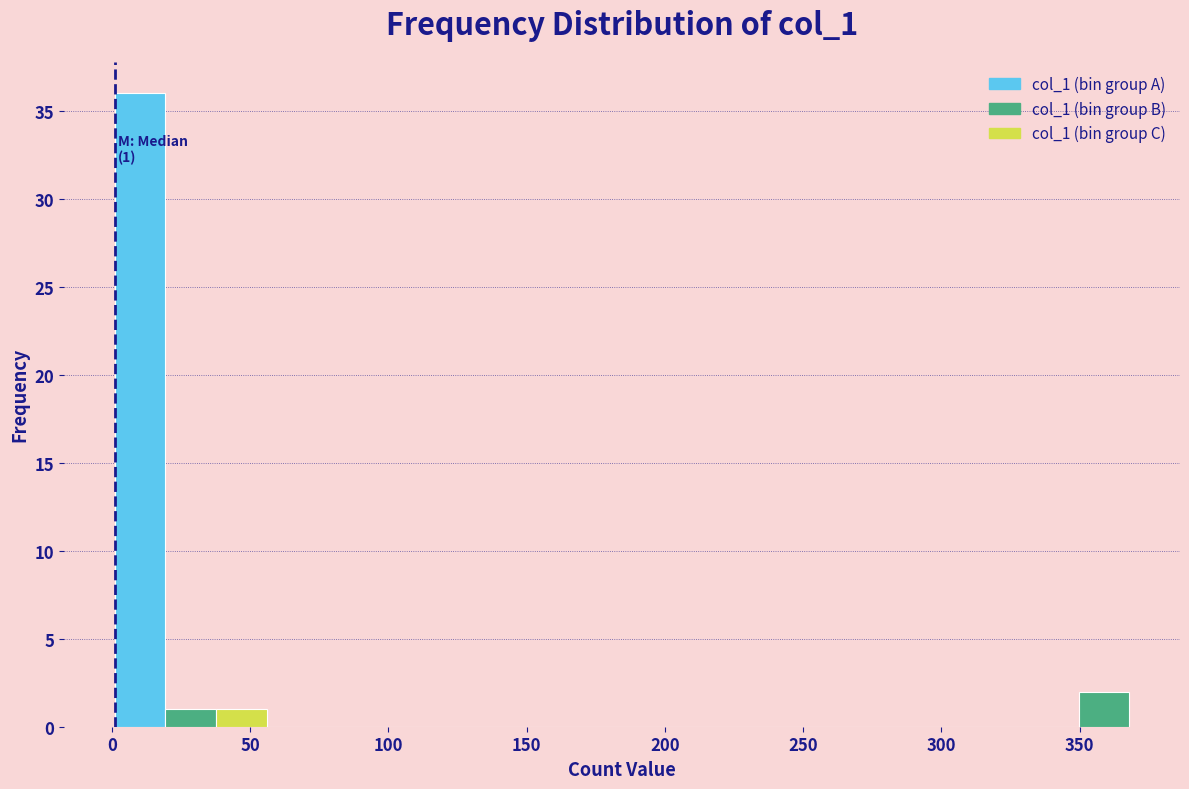

Around what value on the x-axis is the tallest bar? Give the approximate position of its centre, as read against the axis.

10